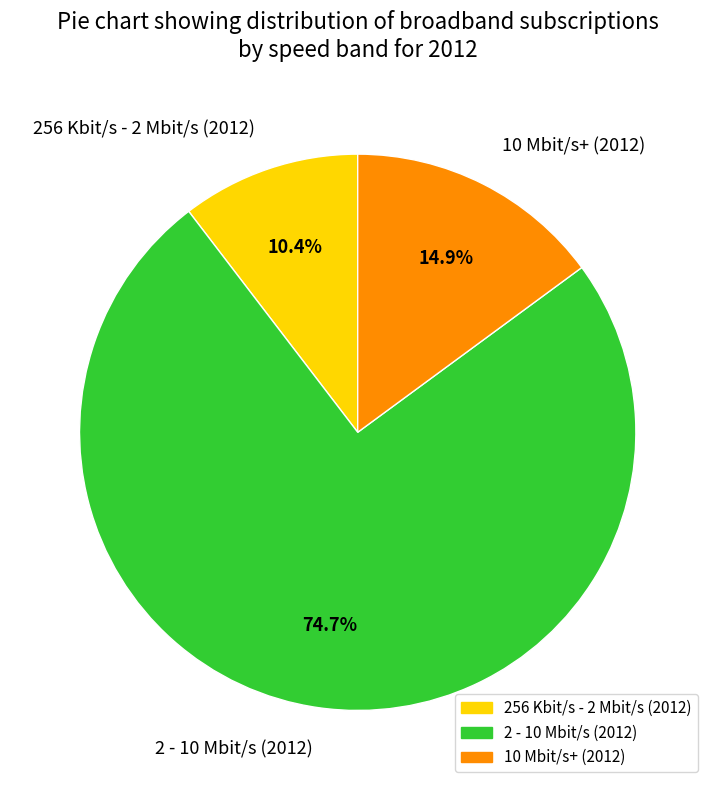

To the nearest percent, what percentage of the pie is 10 Mbit/s+ (2012)?

15%